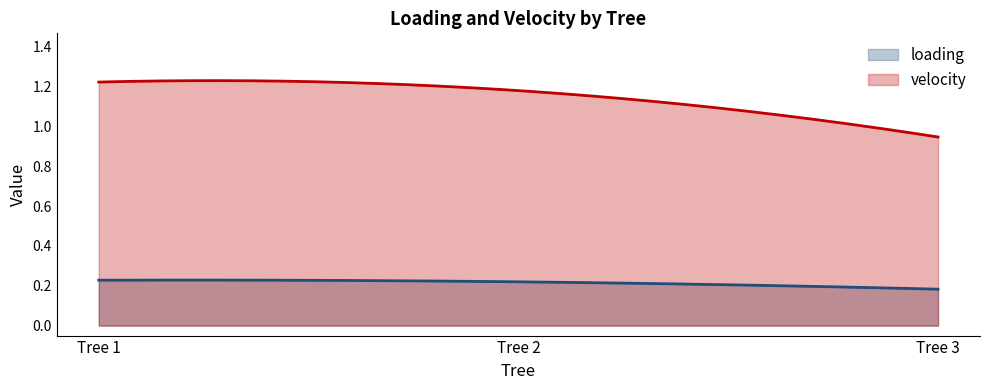

The value of loading at Tree 1 is 0.2. True or false?

True